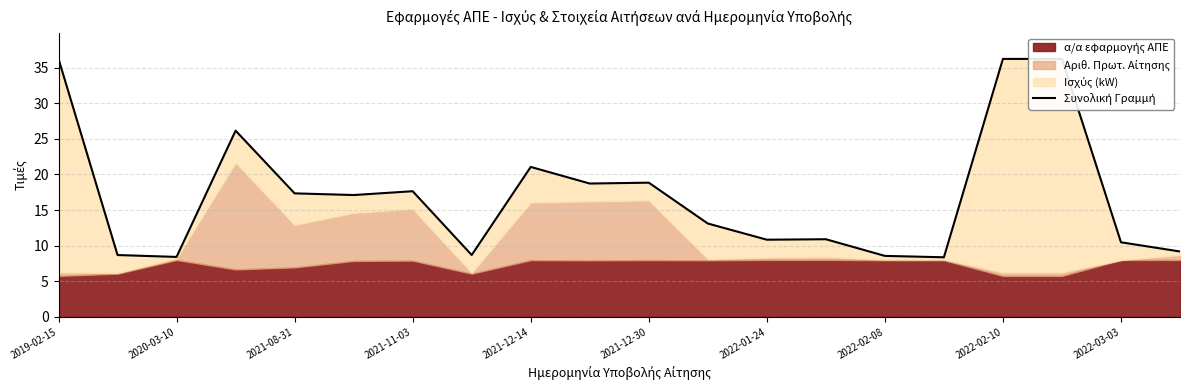

What is the sum of all values?

342.8